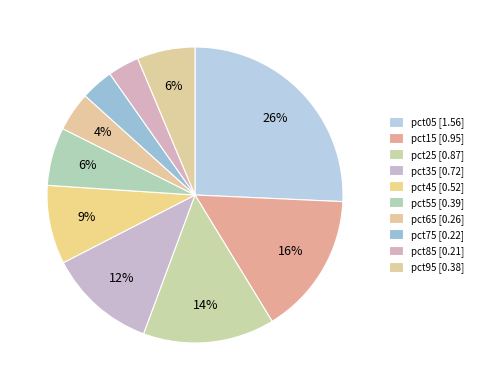

Count the number of slices in the pie.

10